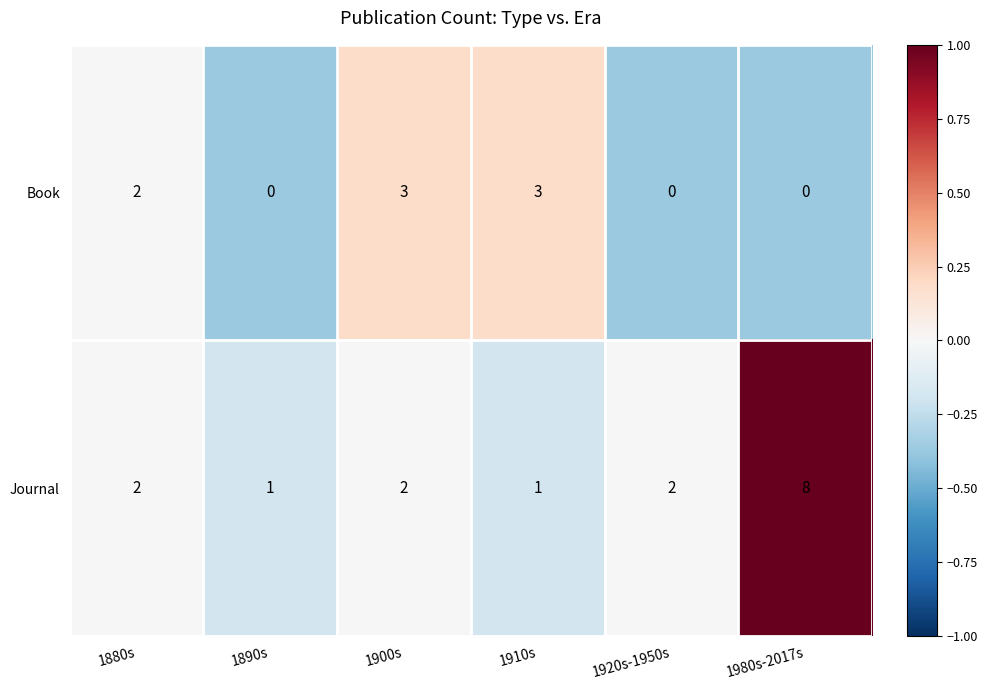

At which category is the sum across all series the highest?

1980s-2017s